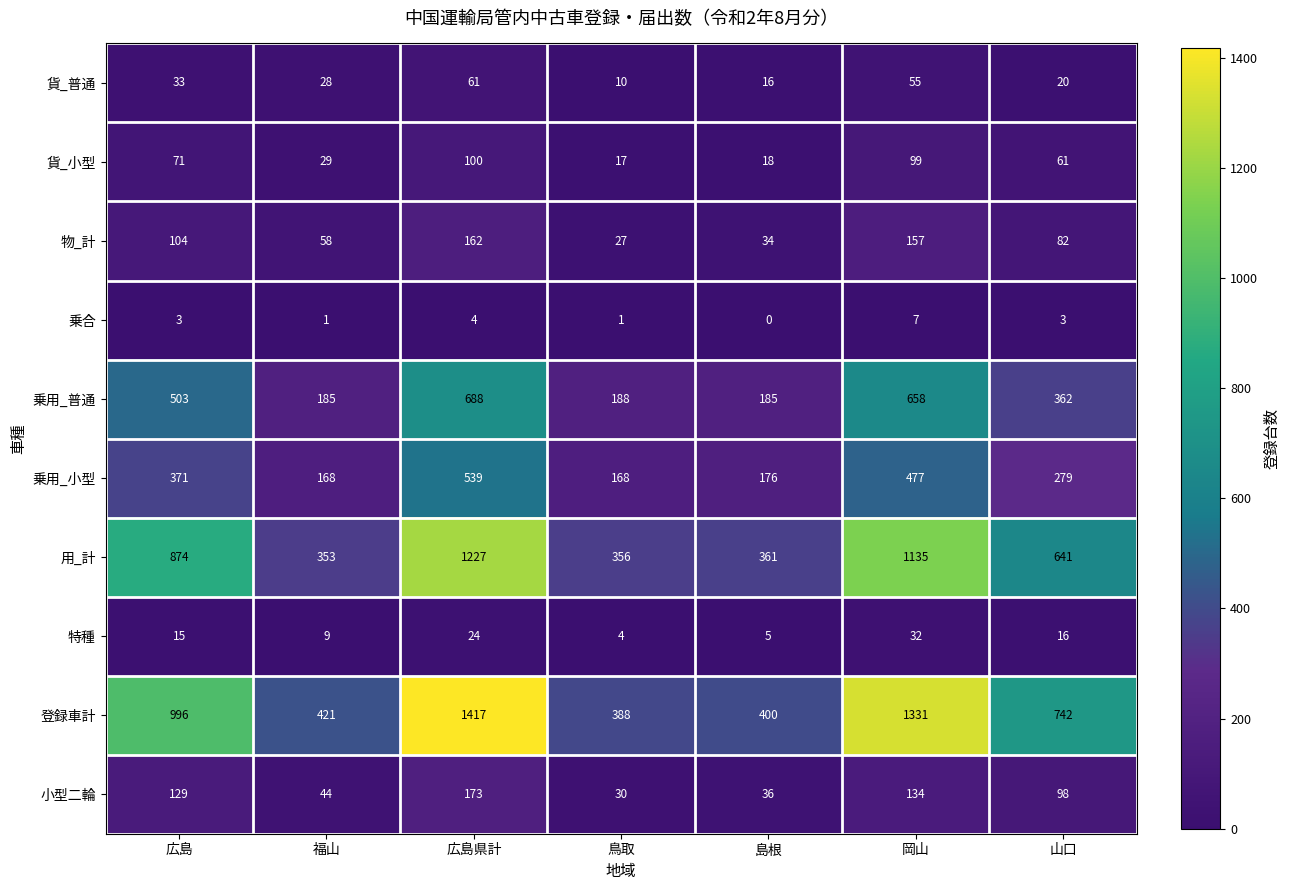

At which category is the sum across all series the highest?

広島県計